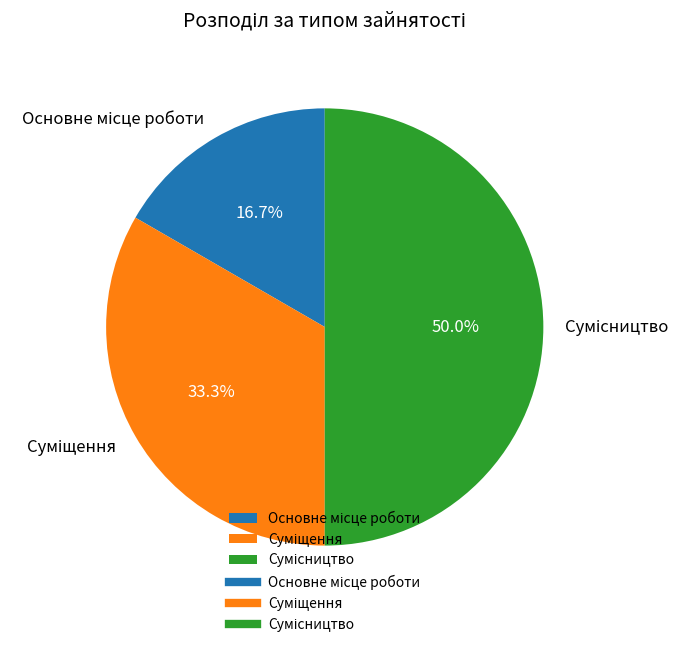

To the nearest percent, what is the average slice percentage?

33%